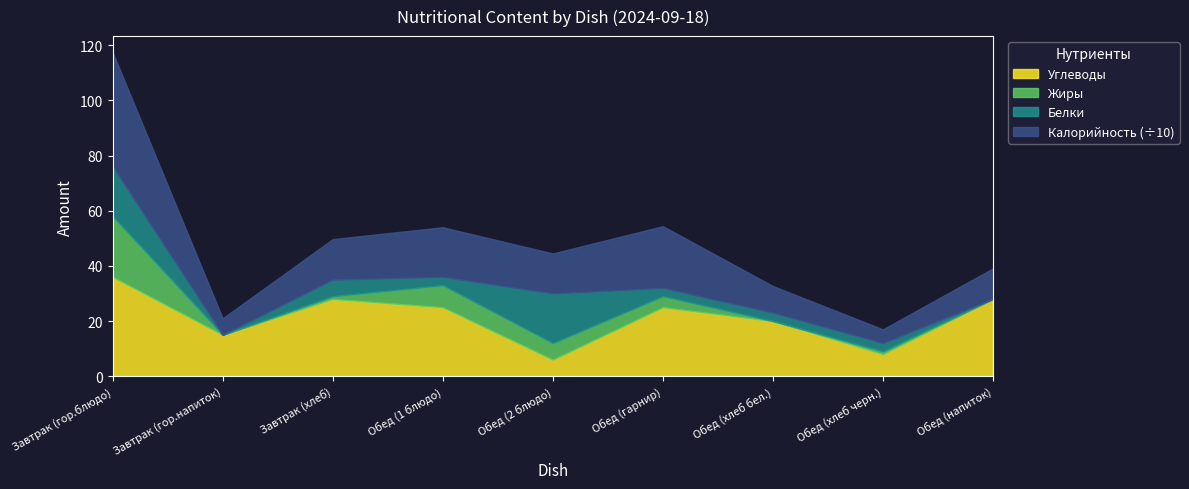

True or false: Калорийность has a value of 224 at Обед (гарнир).

True